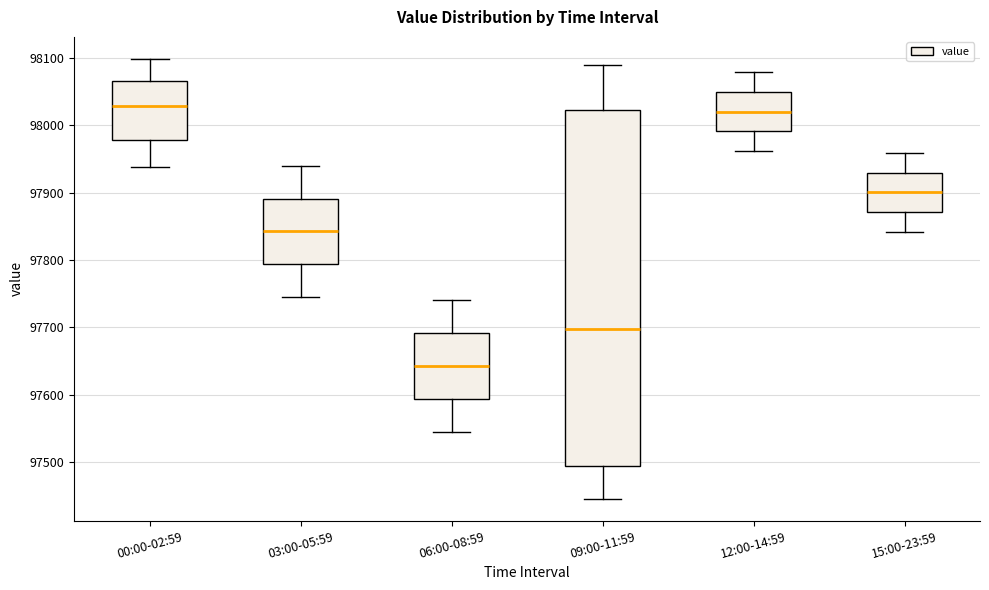

Reading left to right, read every box against the y-axis: the position of its median line, the range the box covers, and the ends of its whiskers. The values are not printed on the chart, so give them approximately, as read against the axis.

00:00-02:59: median 98030, box 97980 to 98070, whiskers 97940 to 98100
03:00-05:59: median 97840, box 97790 to 97890, whiskers 97750 to 97940
06:00-08:59: median 97640, box 97590 to 97690, whiskers 97550 to 97740
09:00-11:59: median 97700, box 97490 to 98020, whiskers 97450 to 98090
12:00-14:59: median 98020, box 97990 to 98050, whiskers 97960 to 98080
15:00-23:59: median 97900, box 97870 to 97930, whiskers 97840 to 97960